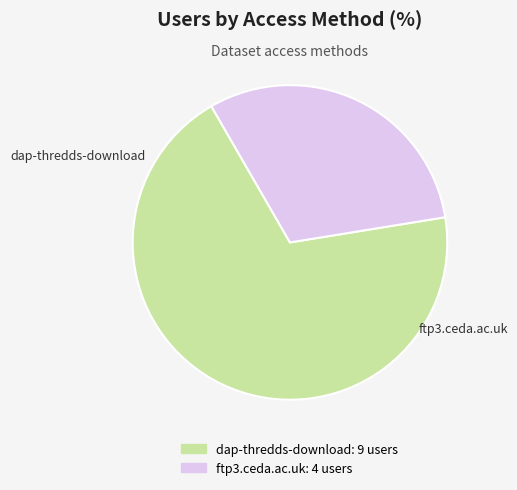

What percentage do ftp3.ceda.ac.uk and dap-thredds-download together represent?

100.0%